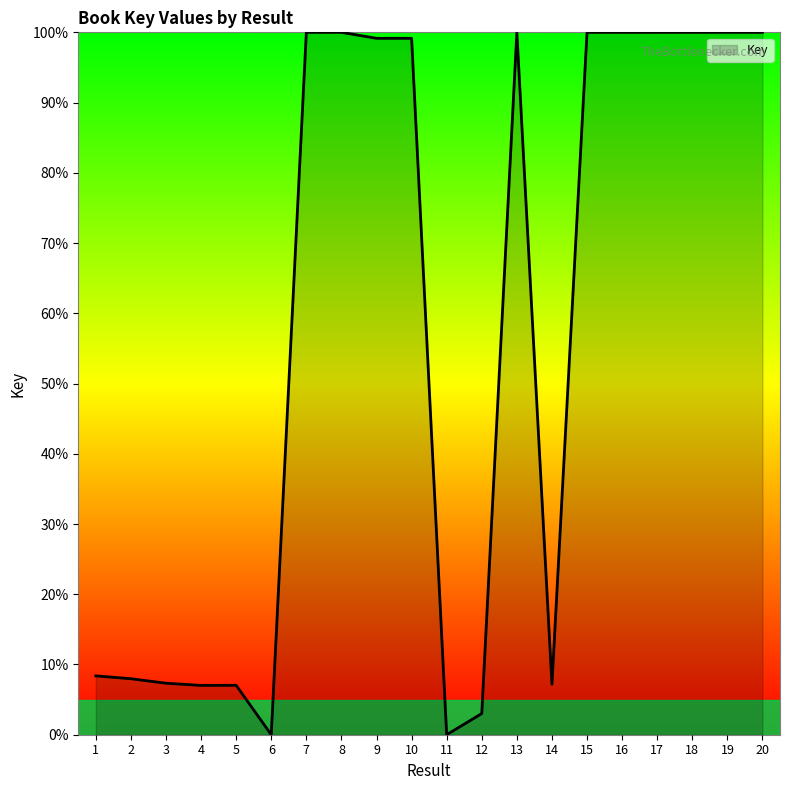

What is the difference between the maximum and minimum values?

100.0